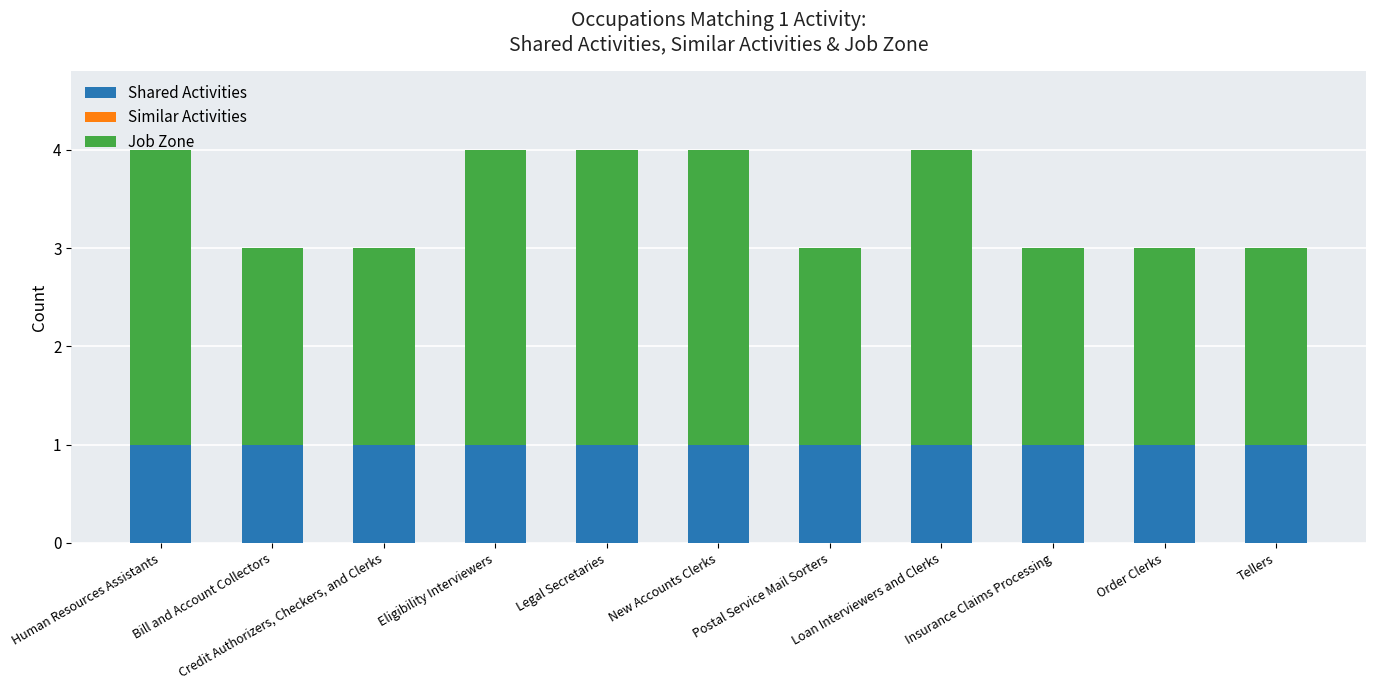

What is the total value across all series at Postal Service Mail Sorters?

3